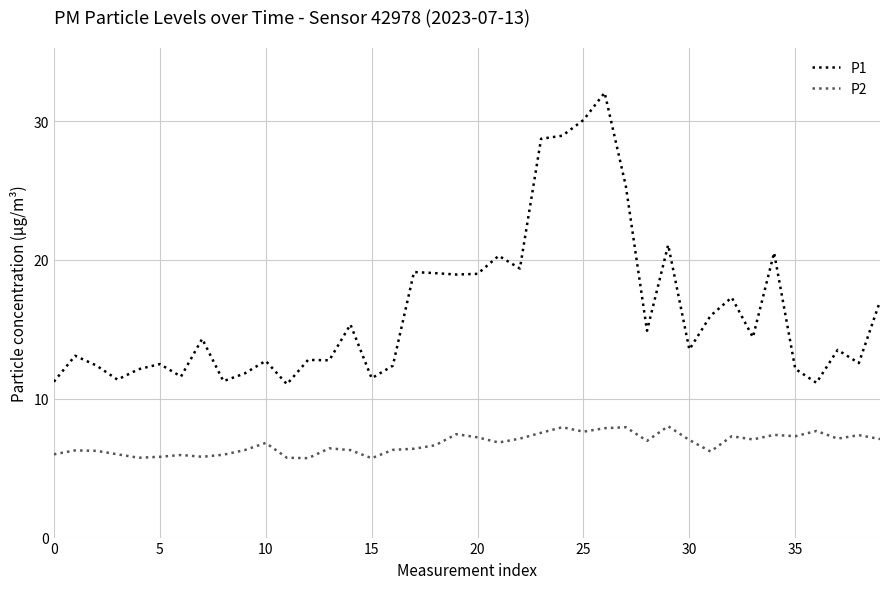

True or false: P1 and P2 intersect in this chart.

False